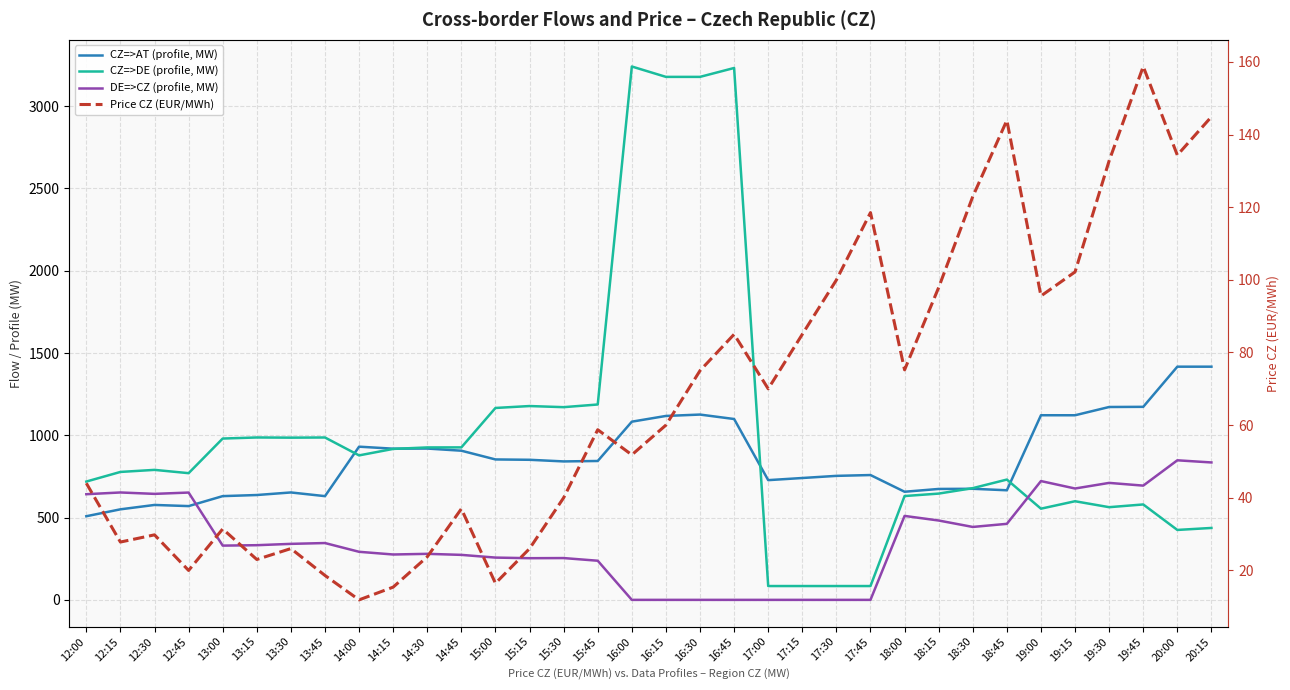

True or false: CZ=>DE (profile, MW) and CZ=>AT (profile, MW) intersect in this chart.

True